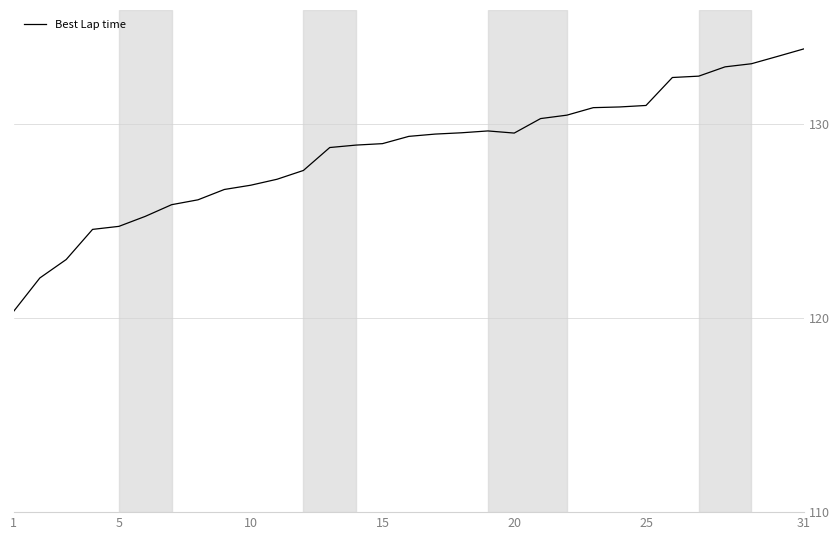

What is the minimum value shown in the chart?

120.3